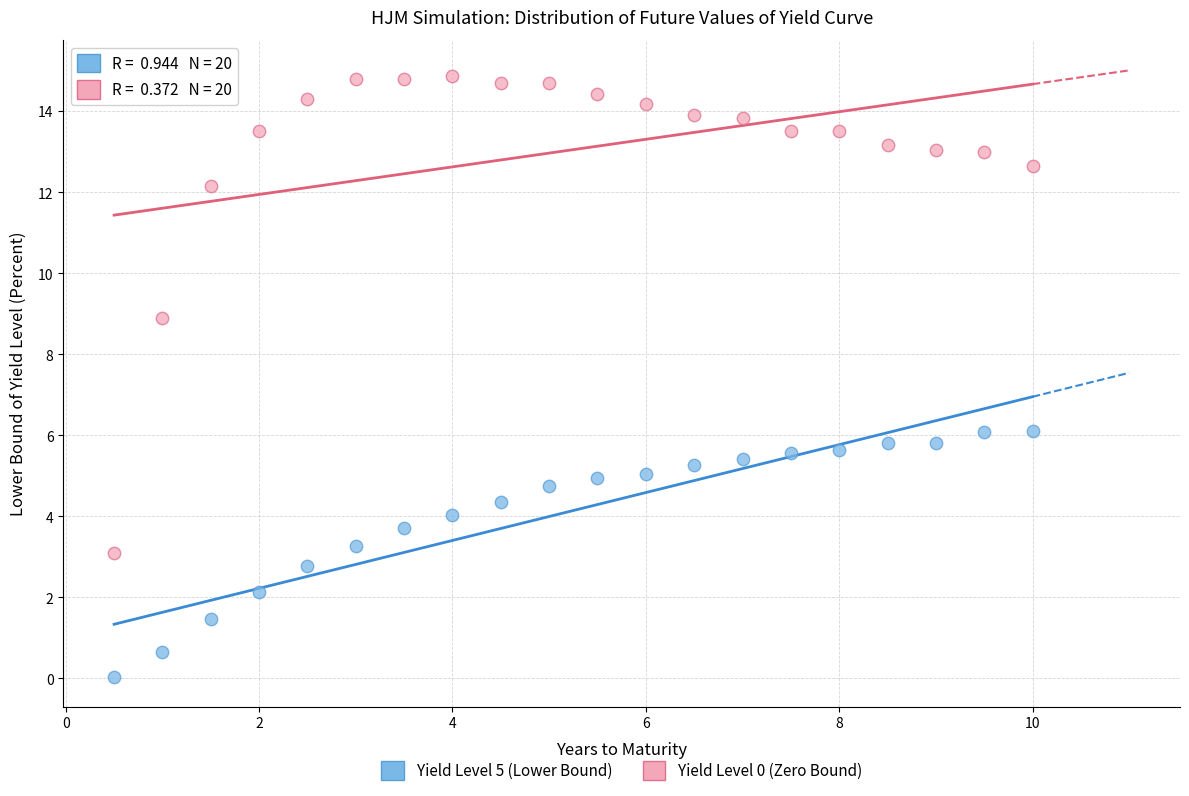

Across all data points, what is the range of Y values (max minus min)?

14.8